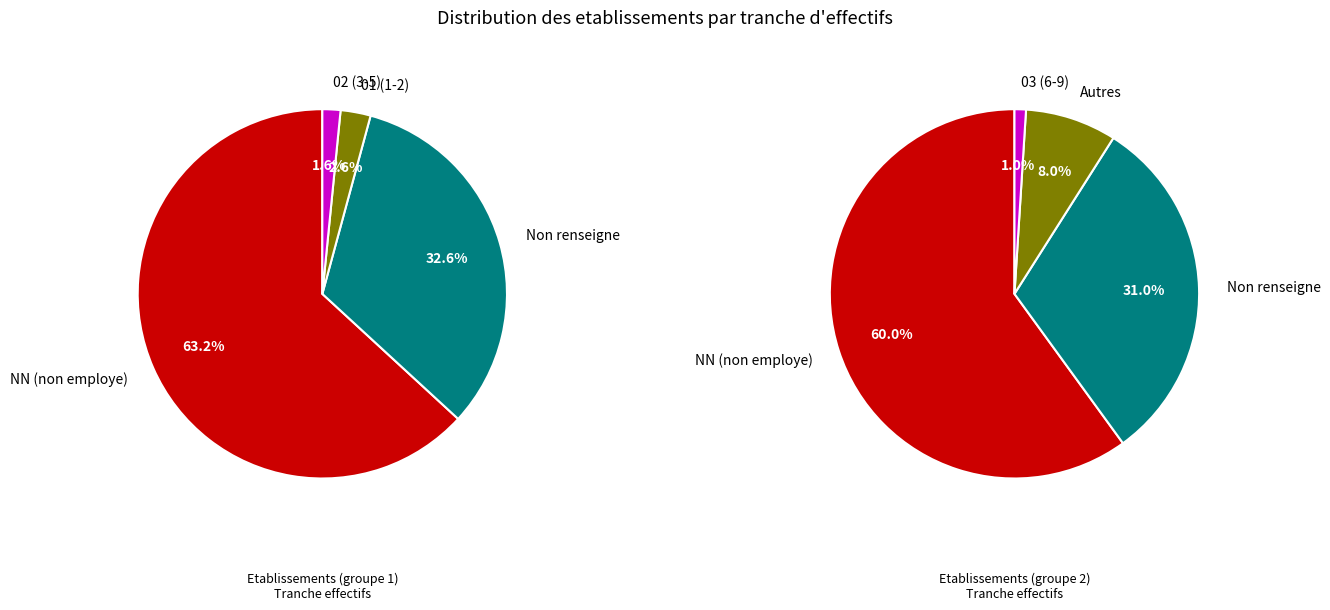

True or false: 11 accounts for 1% of the total.

False